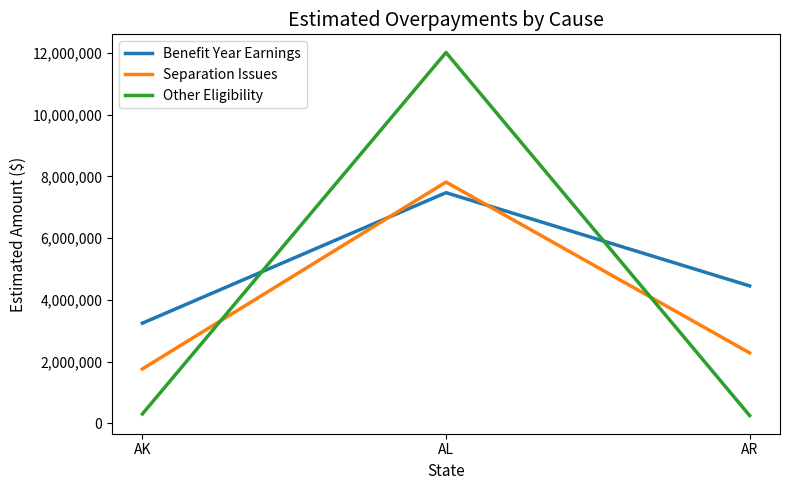

At which label is Other Eligibility closest to 6135168?

AK